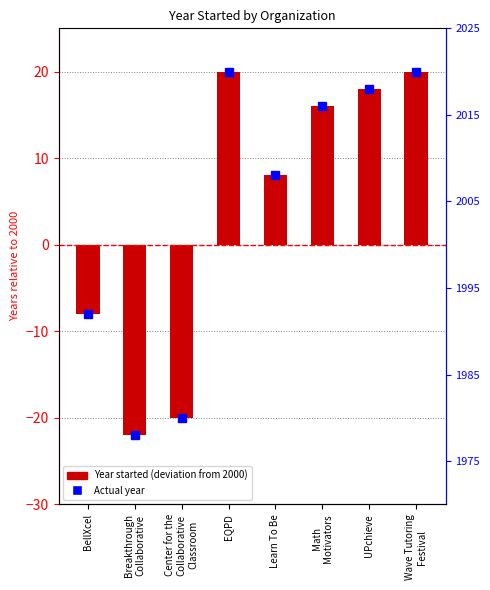

What is the approximate value at Math
Motivators, to the nearest 5?

15